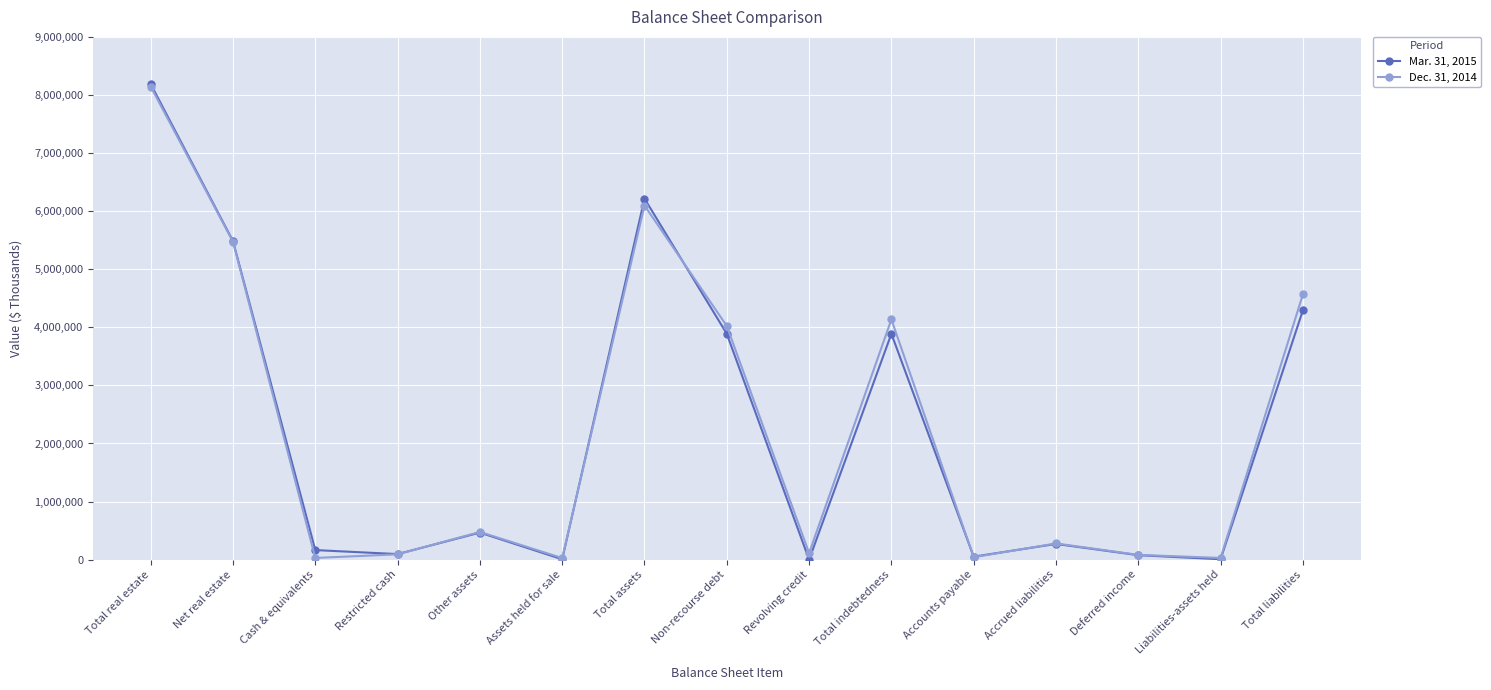

What is the label of the 13th point from the left?

Deferred income